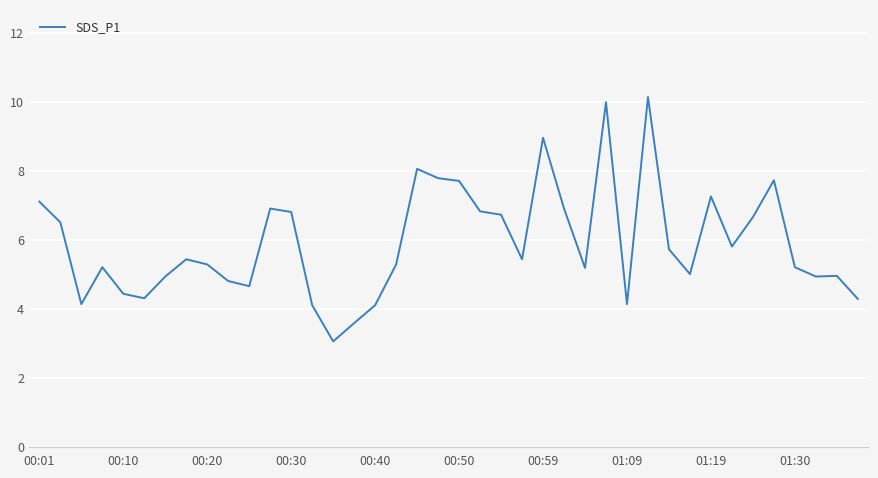

What is the difference between the maximum and minimum values?

7.1